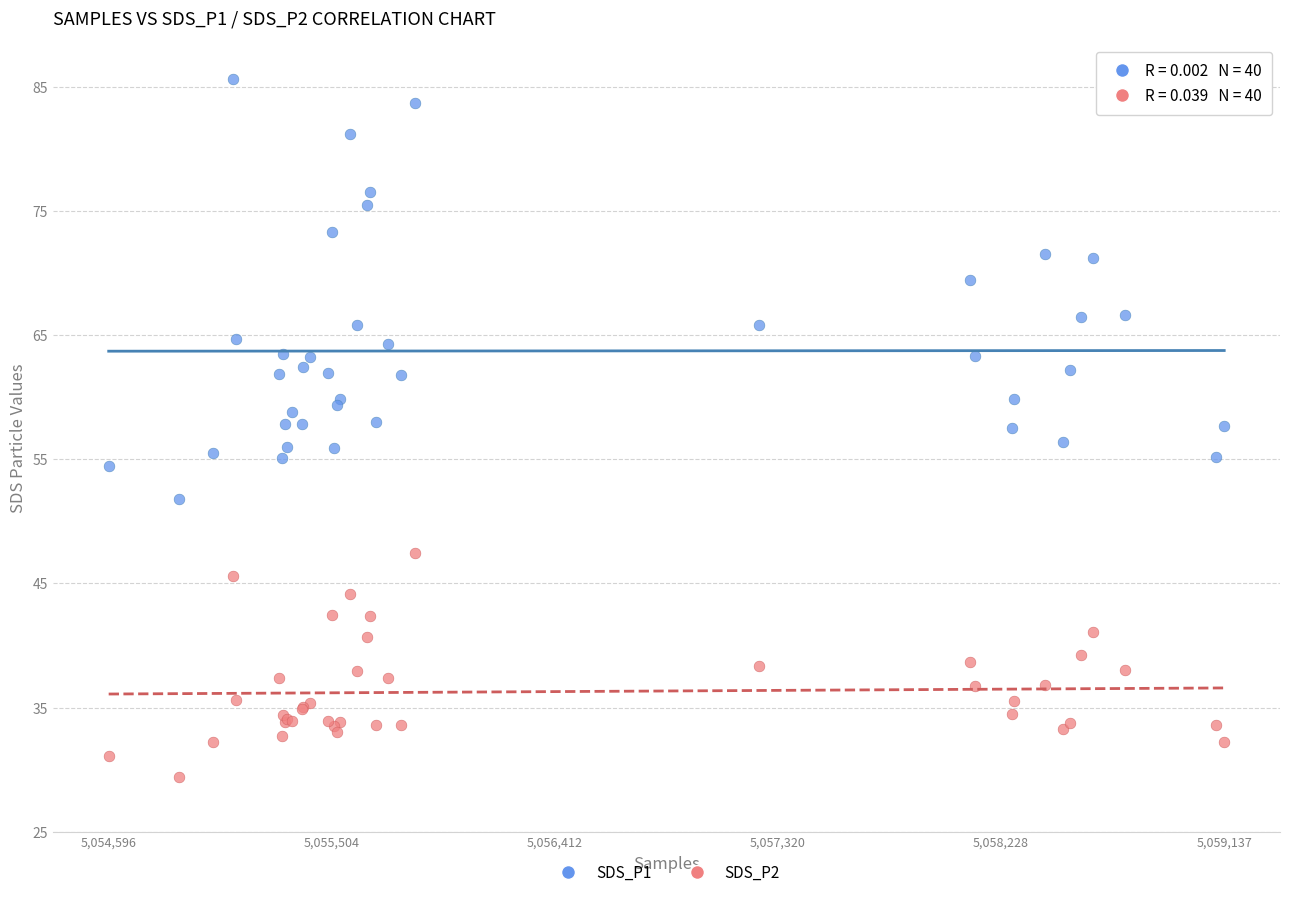

Which series contains the lowest Y value?

SDS_P2